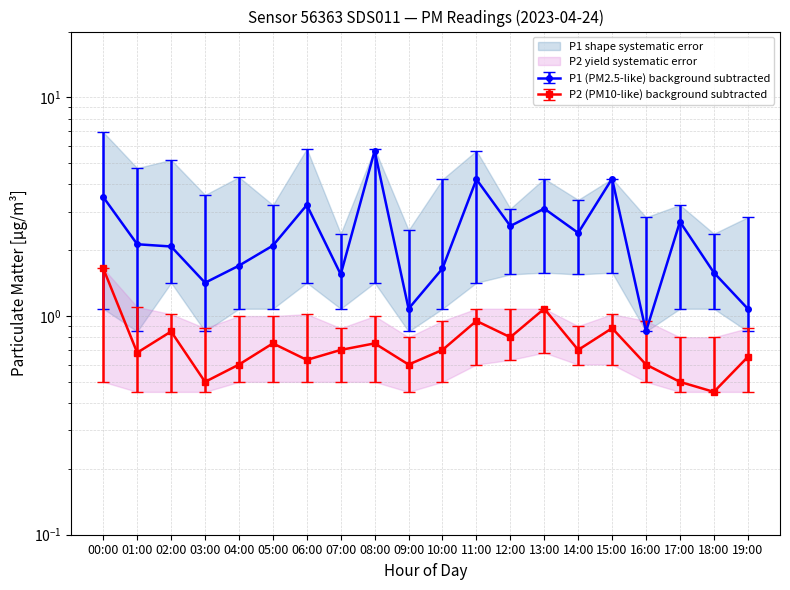

Does the chart display data point markers on the line(s)?

Yes